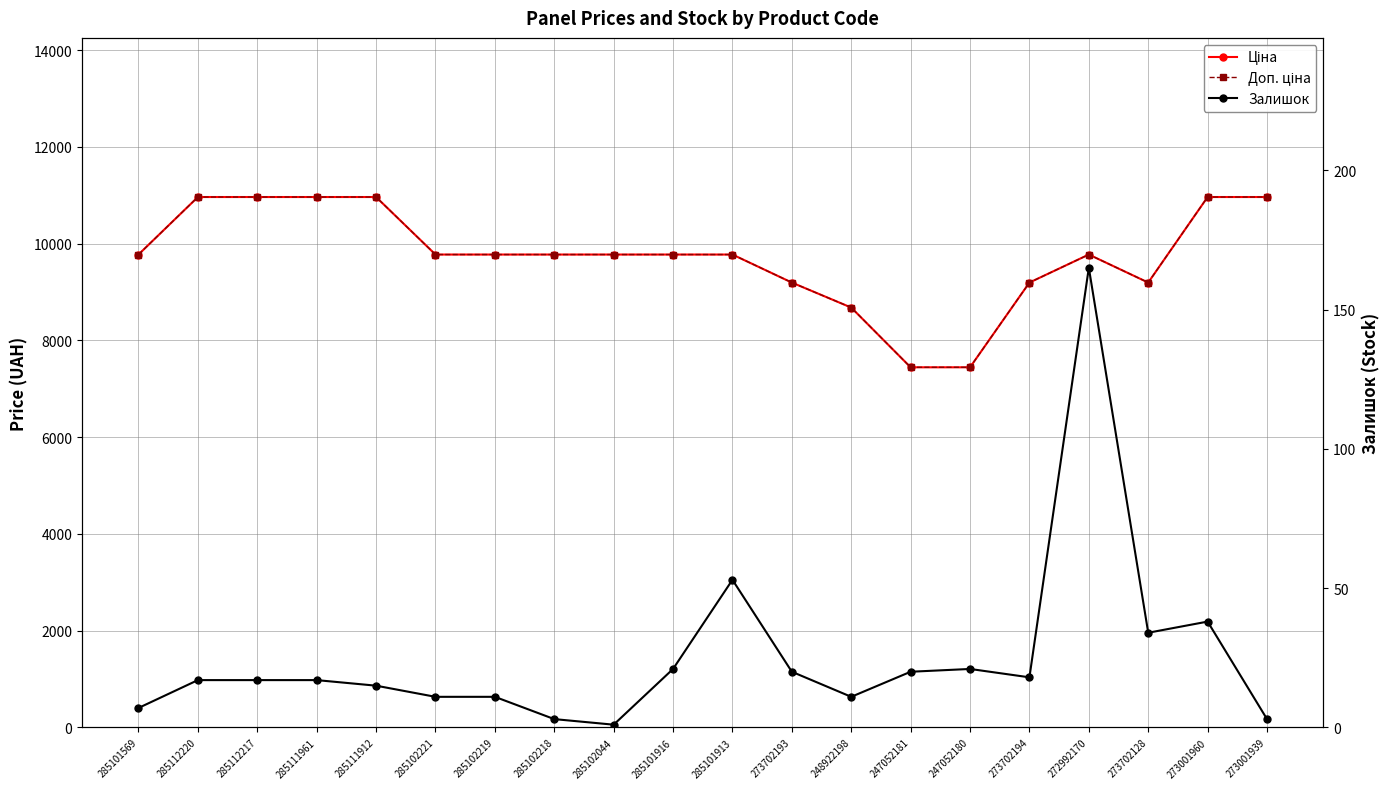

Between 285101913 and 273702193, which series saw the biggest shift?

Ціна